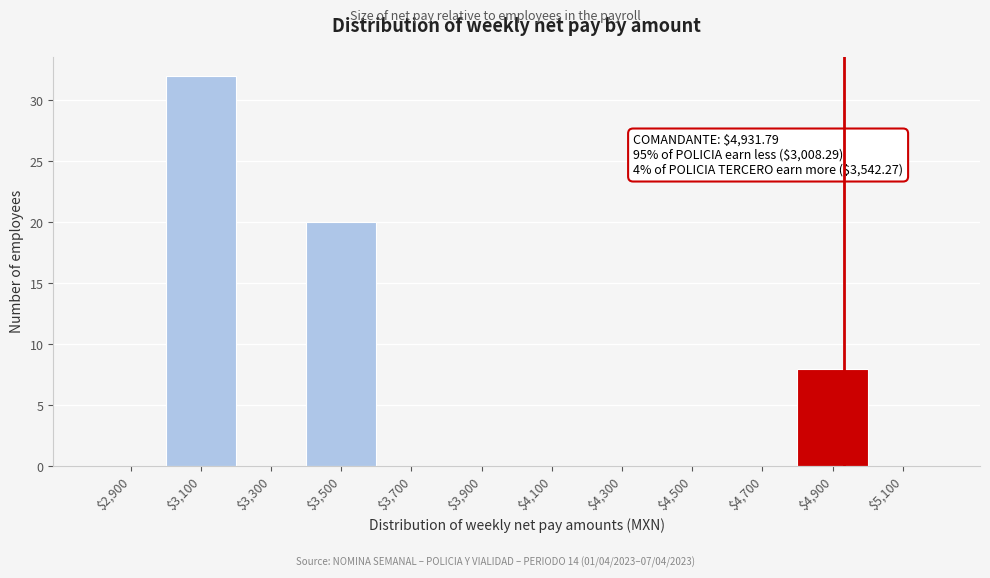

Over which range of the x-axis is the bar tallest?

3000 to 3200